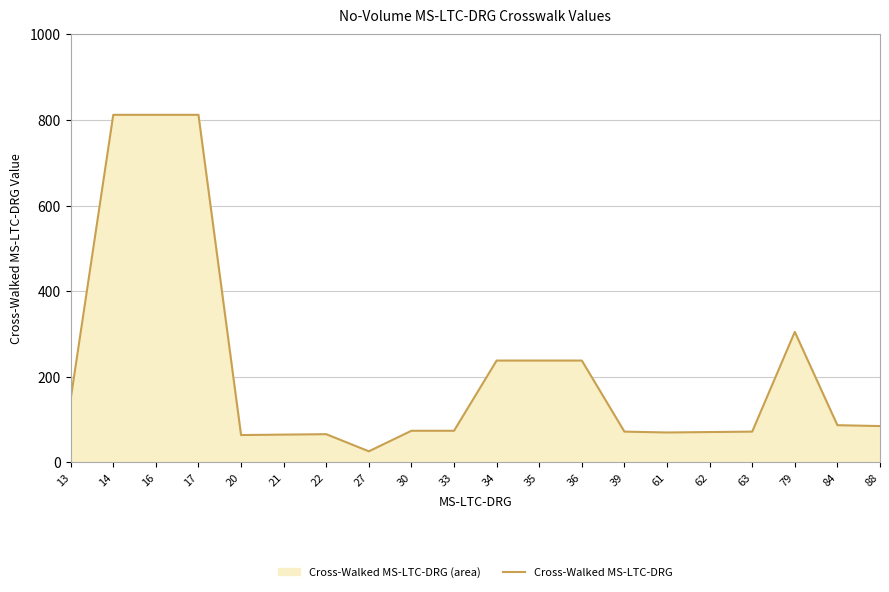

What is the difference between the values at 35 and 30?

164